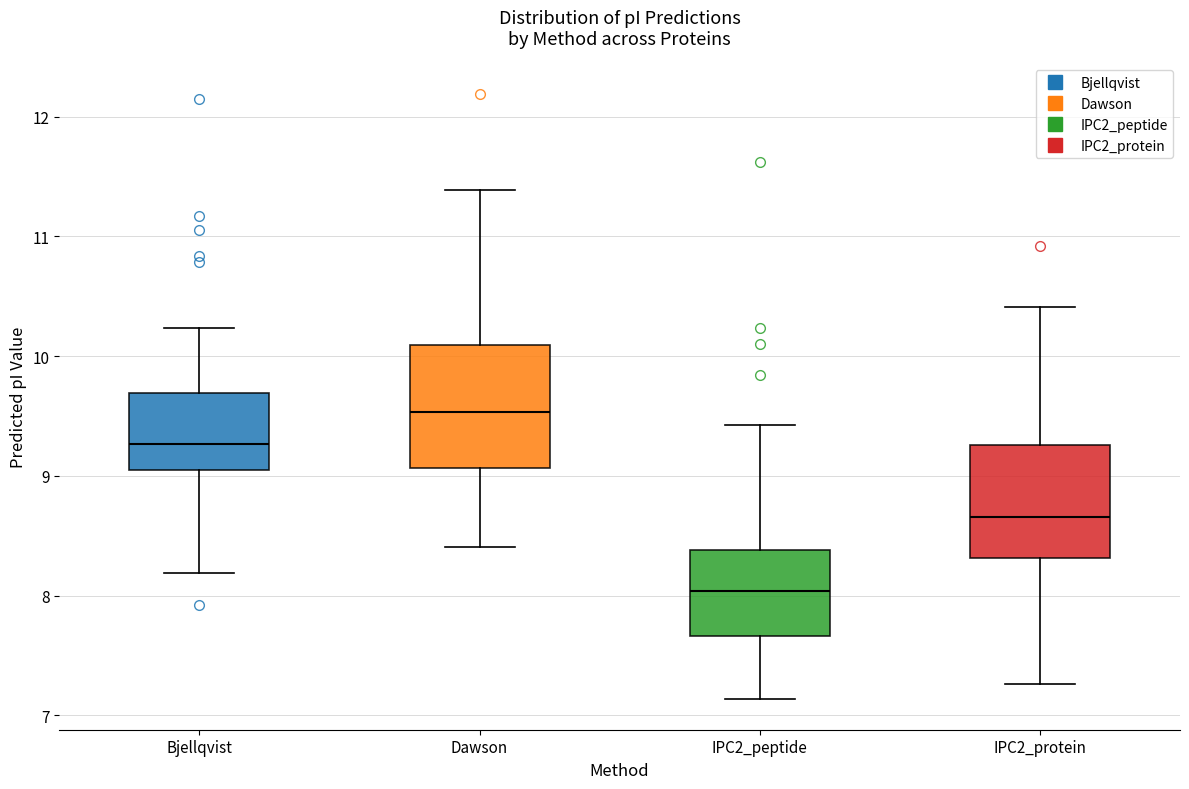

Reading left to right, read every box against the y-axis: the position of its median line, the range the box covers, and the ends of its whiskers. The values are not printed on the chart, so give them approximately, as read against the axis.

Bjellqvist: median 9.3, box 9.0 to 9.7, whiskers 8.2 to 10.2
Dawson: median 9.5, box 9.1 to 10.1, whiskers 8.4 to 11.4
IPC2_peptide: median 8.0, box 7.7 to 8.4, whiskers 7.1 to 9.4
IPC2_protein: median 8.7, box 8.3 to 9.3, whiskers 7.3 to 10.4